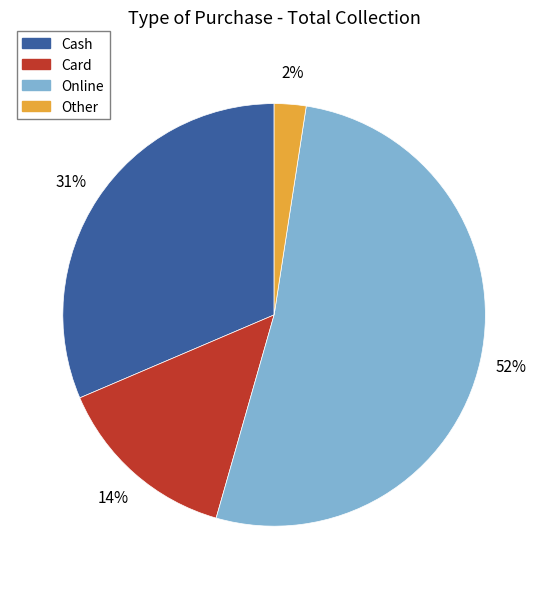

To the nearest percent, what is the difference between the Online and Card slice percentages?

38%